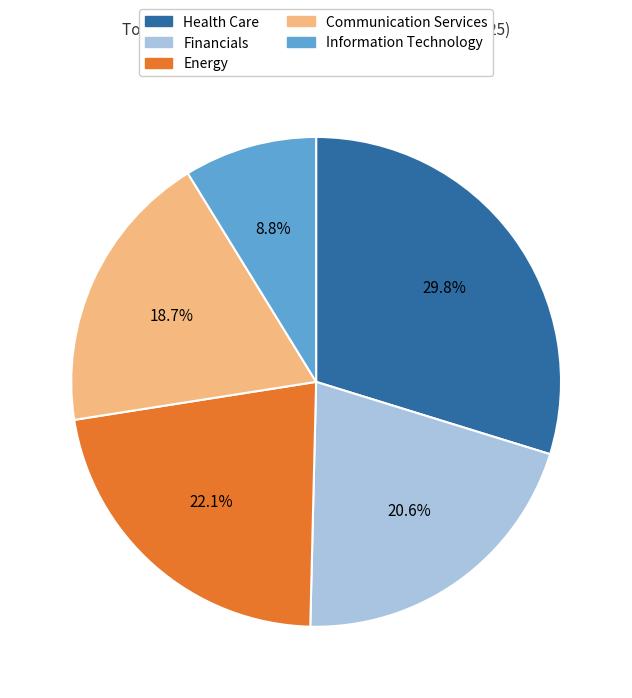

Is there a majority slice in this chart?

No